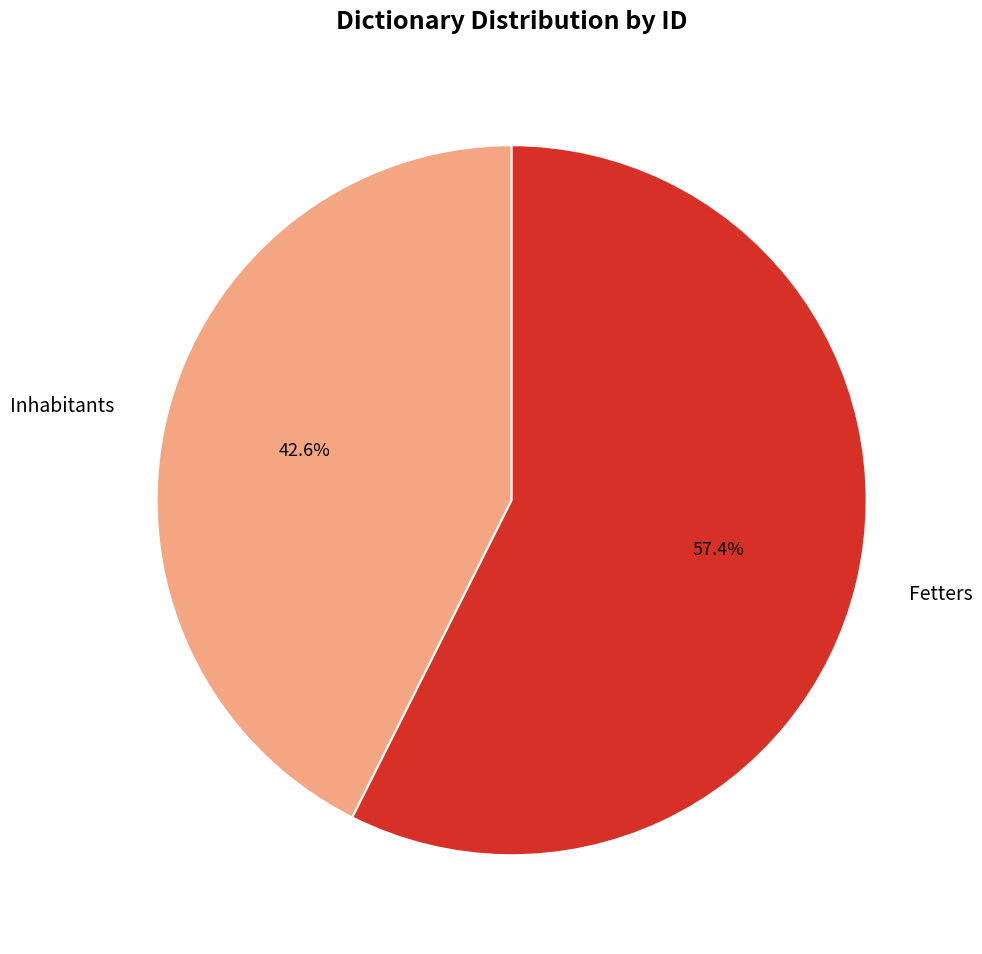

Which category accounts for the majority?

Fetters